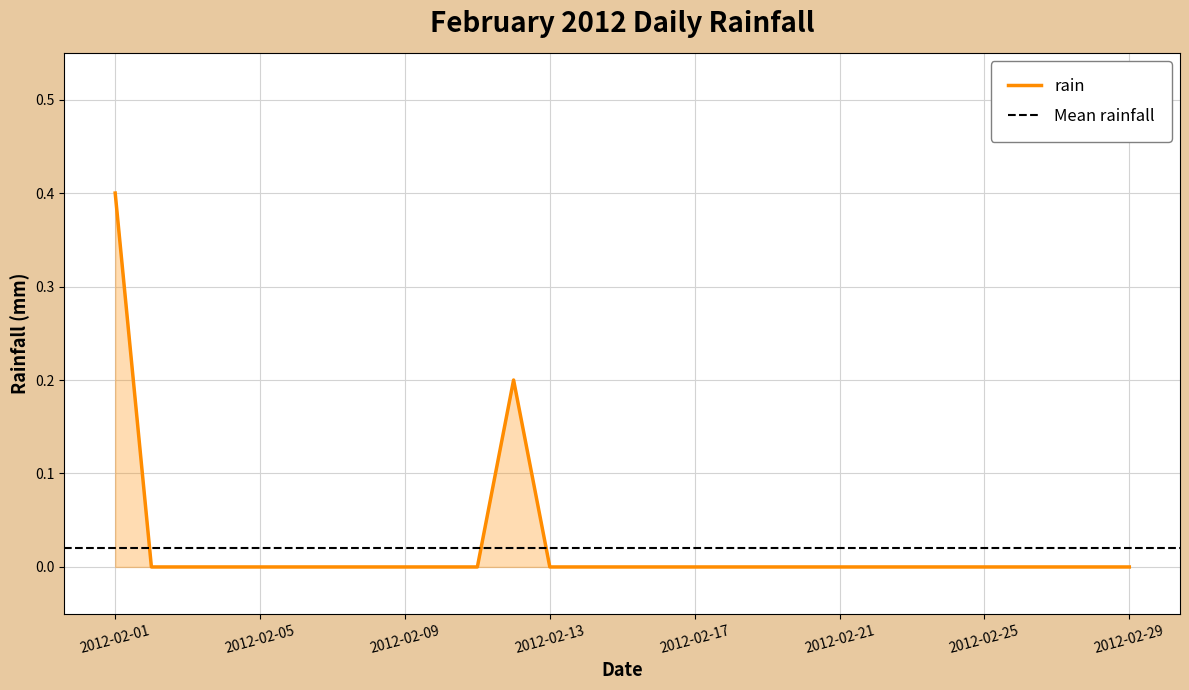

Reading right to left, transcribe all the data shown in this chart.

2012-02-29=0.0	2012-02-28=0.0	2012-02-27=0.0	2012-02-26=0.0	2012-02-25=0.0	2012-02-24=0.0	2012-02-23=0.0	2012-02-22=0.0	2012-02-21=0.0	2012-02-20=0.0	2012-02-19=0.0	2012-02-18=0.0	2012-02-17=0.0	2012-02-16=0.0	2012-02-15=0.0	2012-02-14=0.0	2012-02-13=0.0	2012-02-12=0.2	2012-02-11=0.0	2012-02-10=0.0	2012-02-09=0.0	2012-02-08=0.0	2012-02-07=0.0	2012-02-06=0.0	2012-02-05=0.0	2012-02-04=0.0	2012-02-03=0.0	2012-02-02=0.0	2012-02-01=0.4